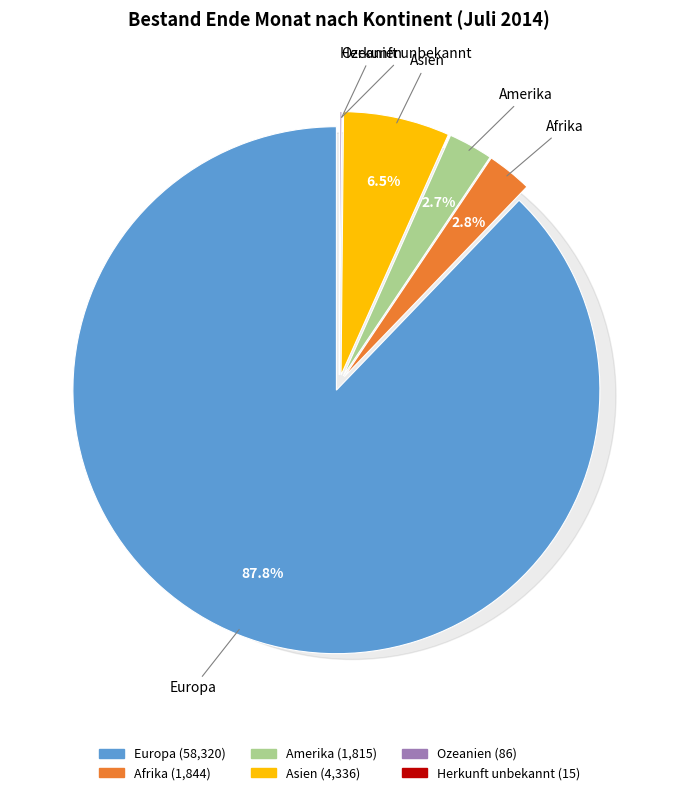

How many segments does this pie chart have?

6